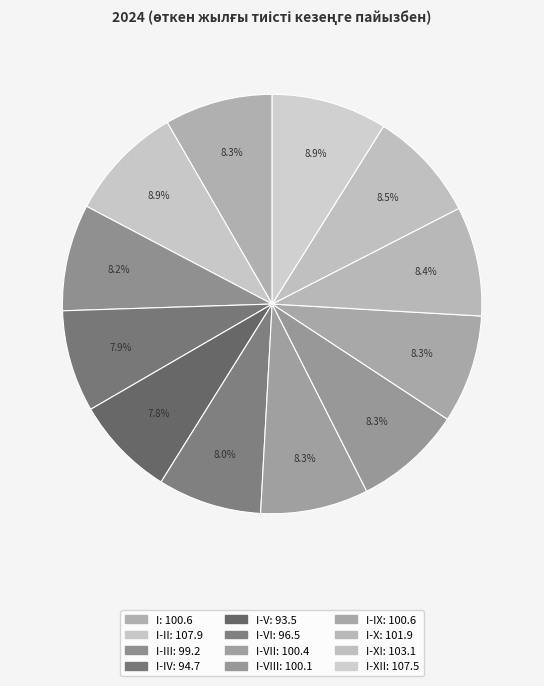

How many slices are in this pie chart?

12